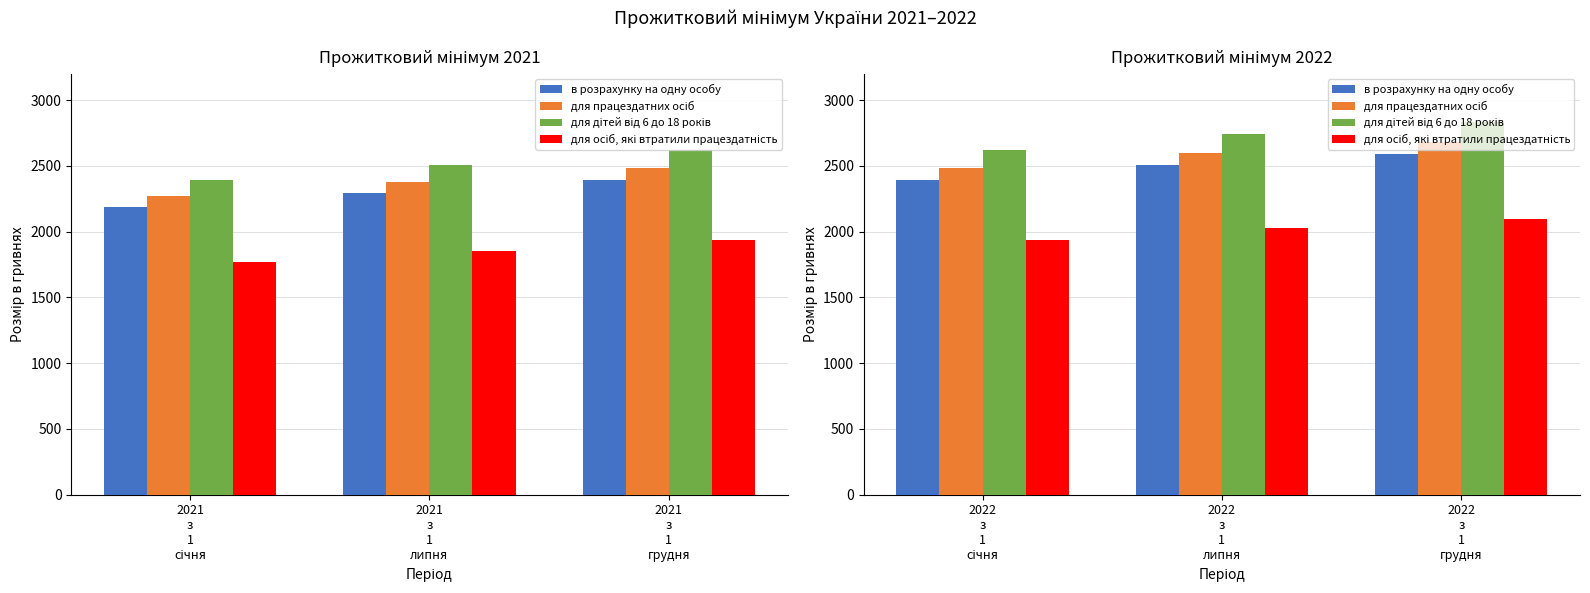

How many data points in для осіб, які втратили працездатність are less than 2027?

1